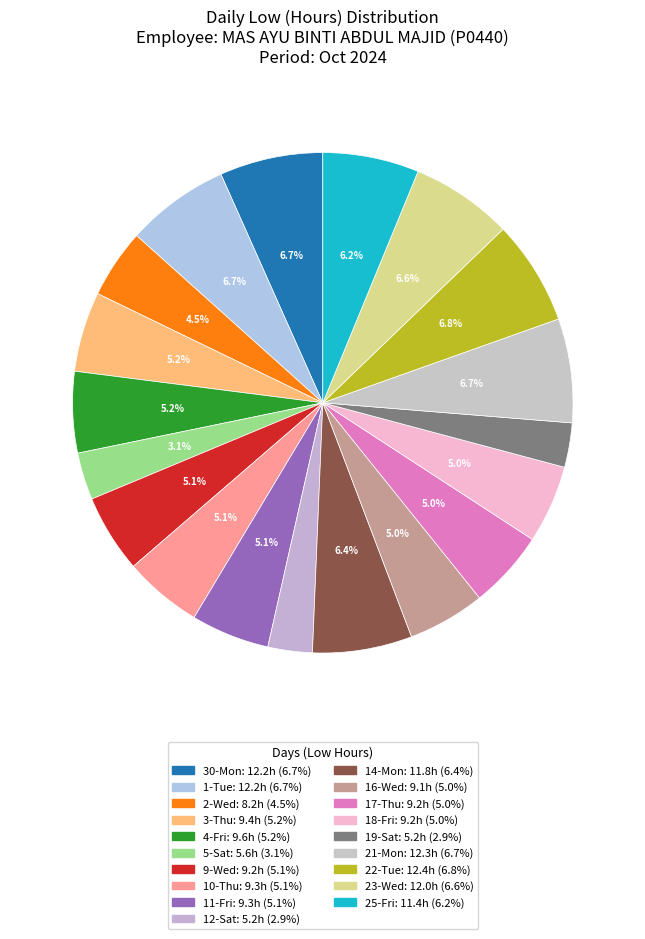

To the nearest percent, what is the difference between the largest and smallest slice percentages?

4%